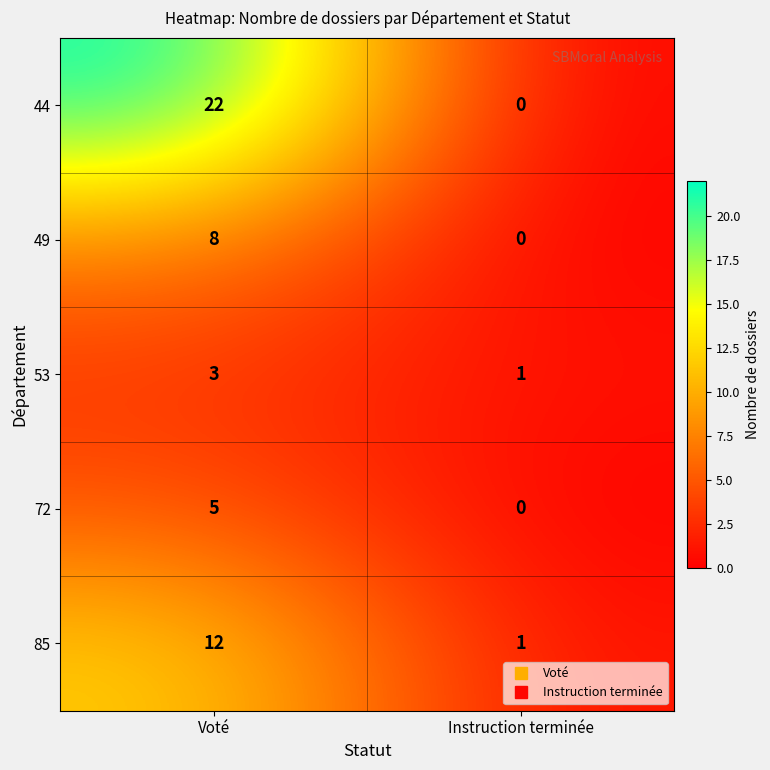

Is it true that 49 equals 5 at Instruction terminée?

False